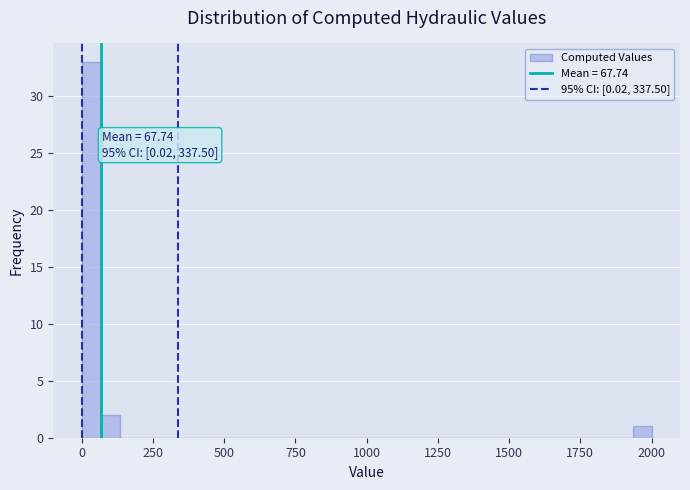

Read against the x-axis, roughly where is the centre of the tallest bar?

50